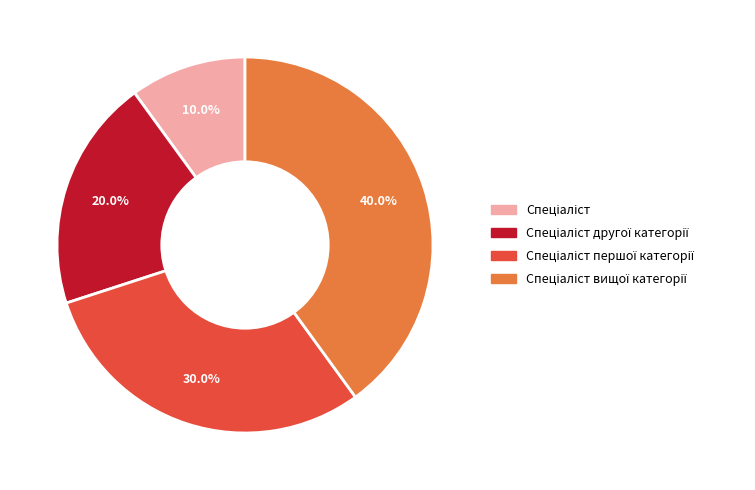

Is there a majority slice in this chart?

No